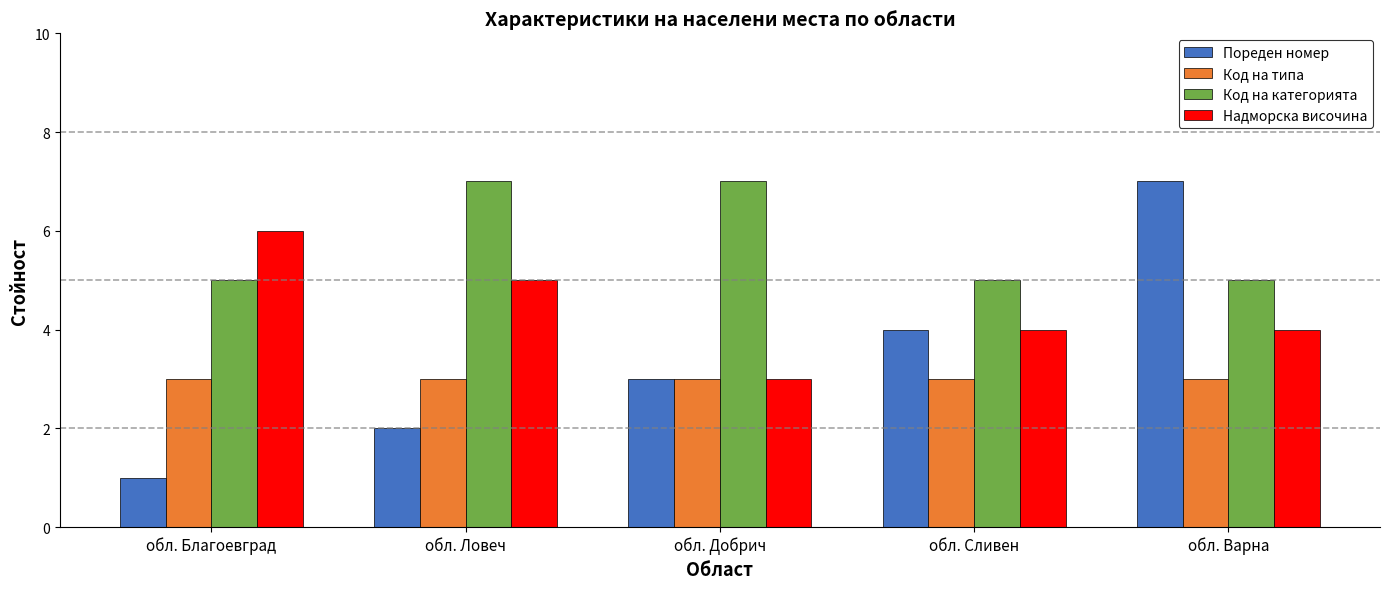

How many bars are there in each group?

4